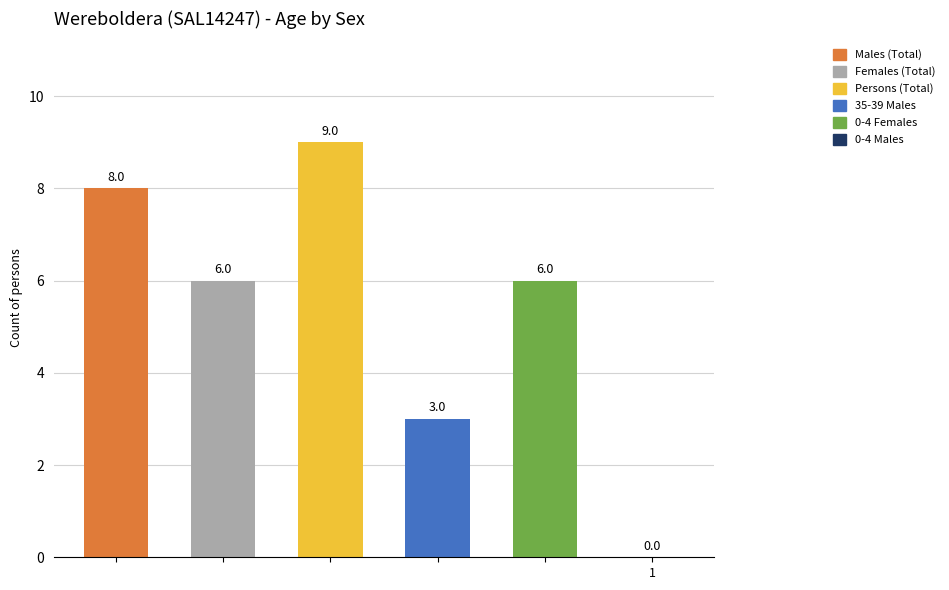

How many series are shown in this chart?

6